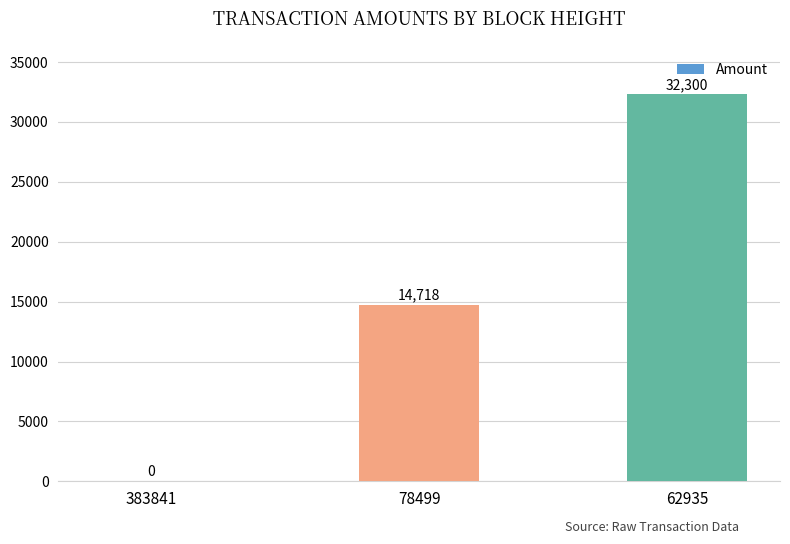

Reading left to right, list all the values displayed in this chart.

383841=0	78499=14718	62935=32300